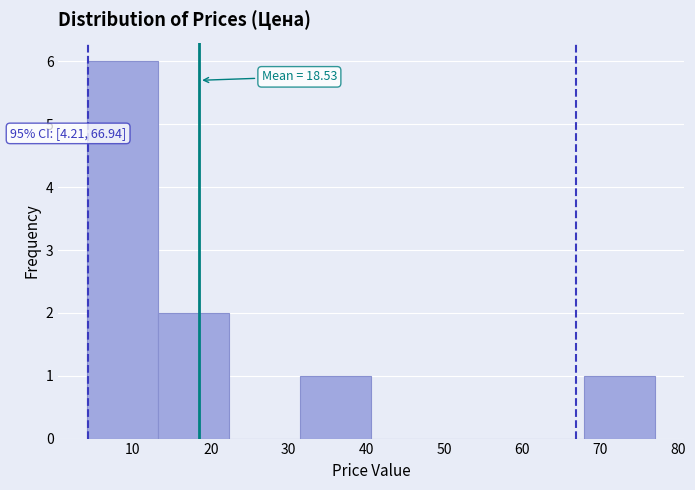

Which range on the x-axis has the tallest bar?

4 to 13